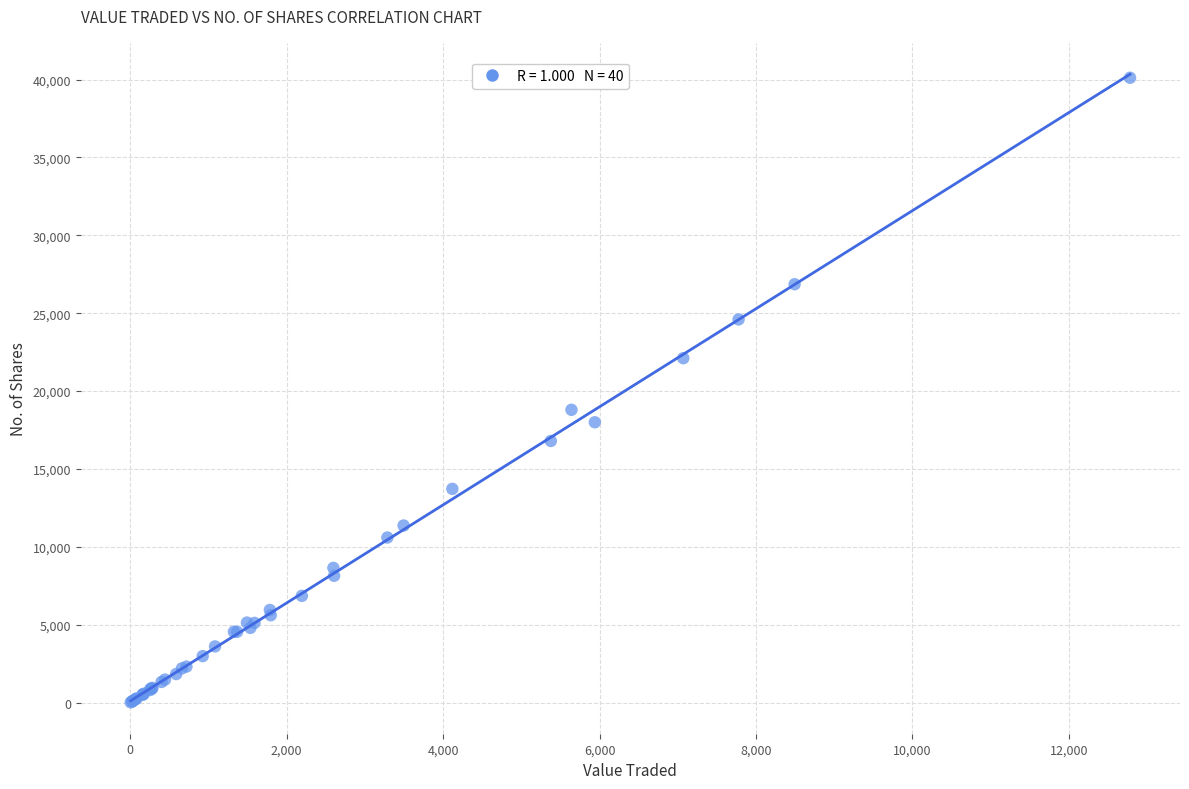

What Y value in the scatter plot is closest to 20069?

18800